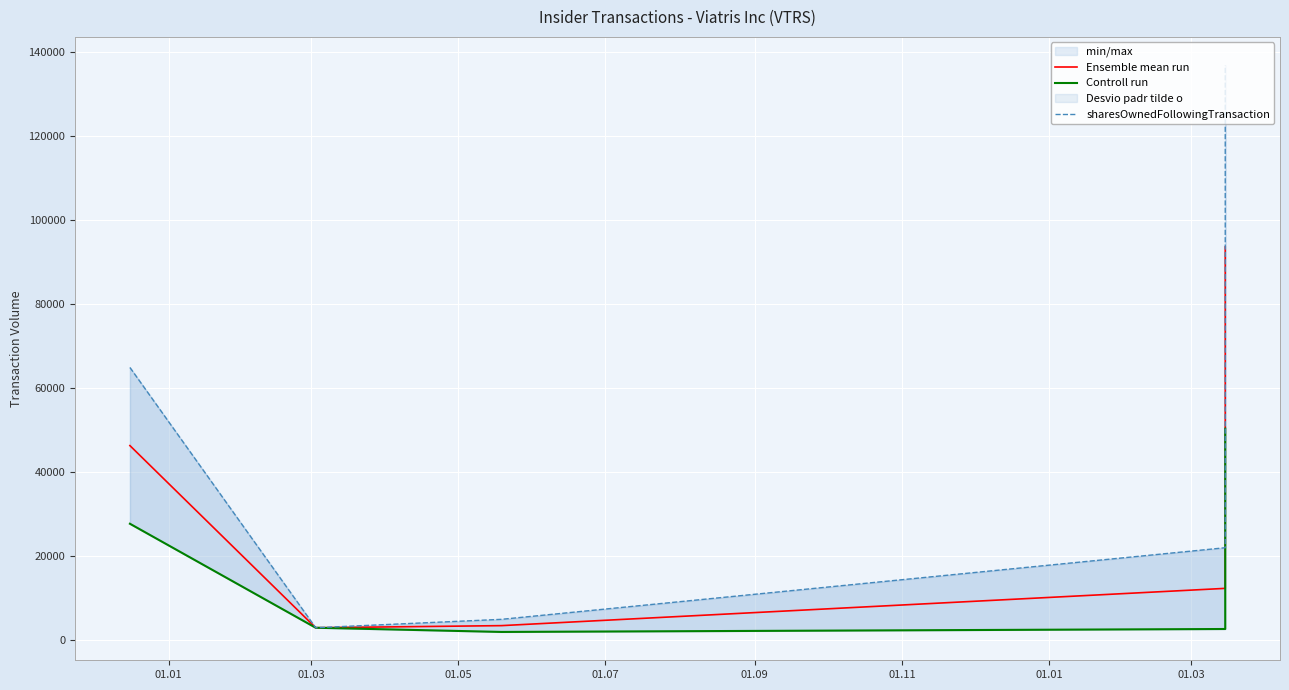

Reading left to right, extract all data points from this chart.

Ensemble mean run: 46320.5	3000.0	3500.0	12365.5	93574.0
Controll run: 27736.0	3000.0	2000.0	2700.0	50352.0
sharesOwnedFollowingTransaction: 64905.0	3000.0	5000.0	22031.0	136796.0